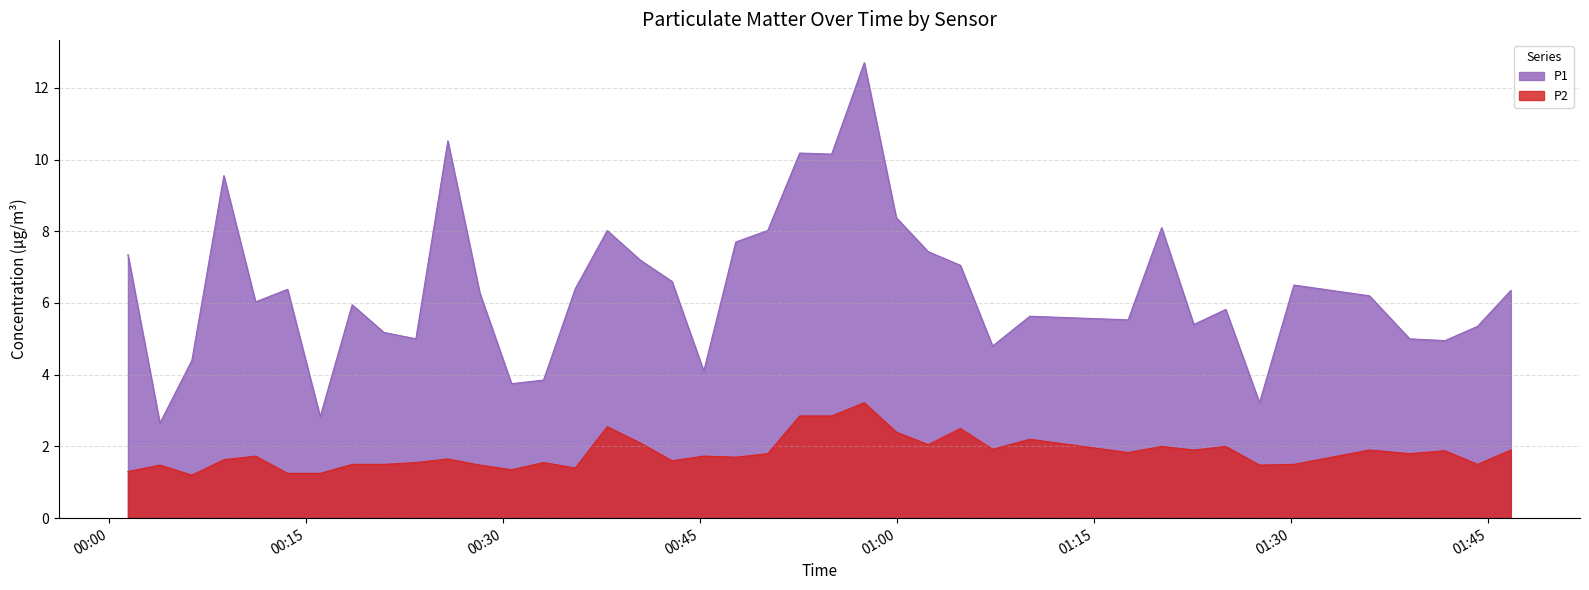

What is the difference between the maximum and minimum values in the P1 series?

10.0